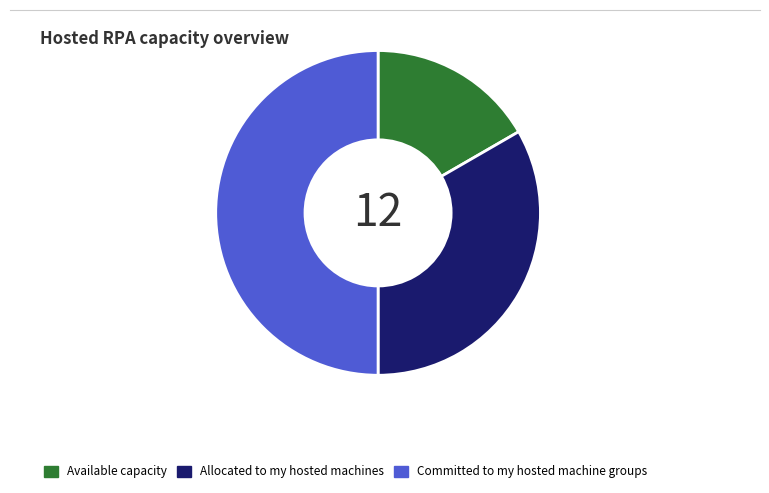

Approximately how many times larger is the value at Available capacity compared to Allocated to my hosted machines?

0.5